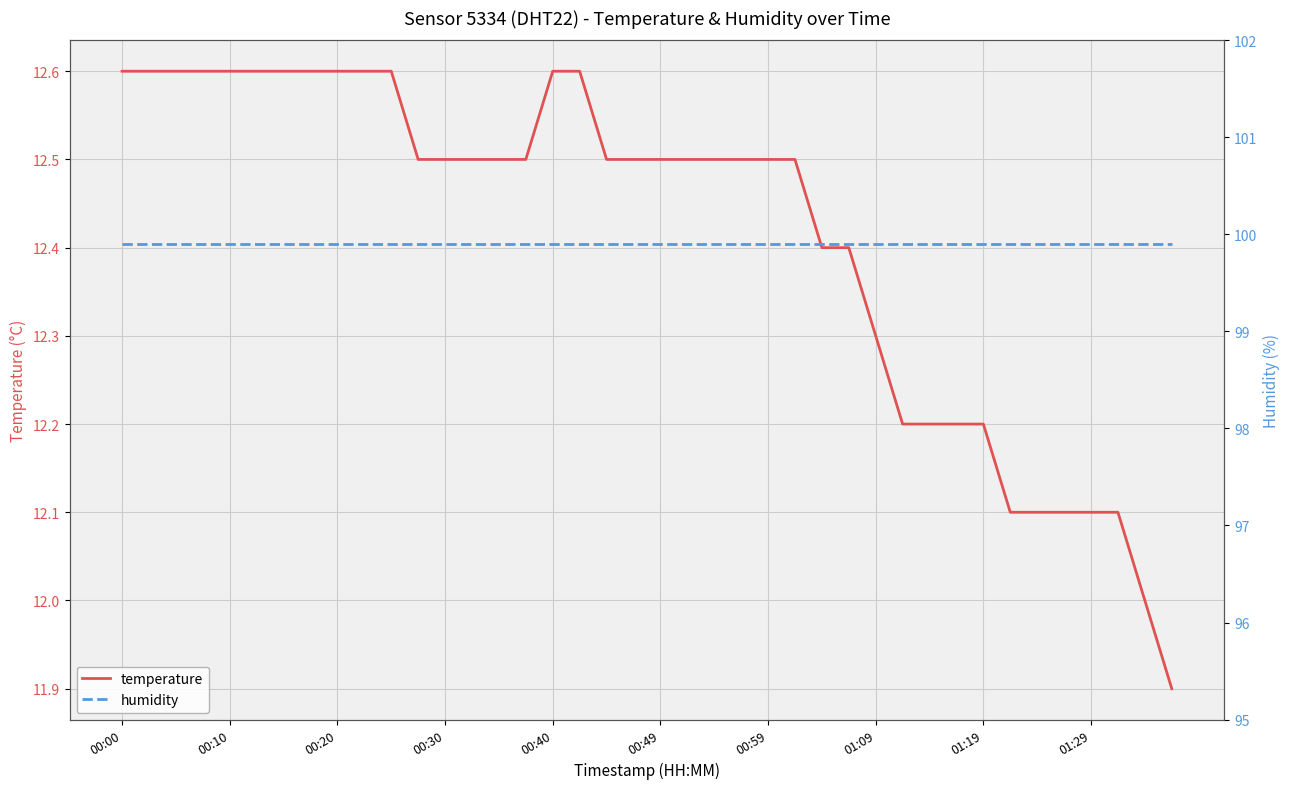

At how many categories does at least one series exceed 85?

40